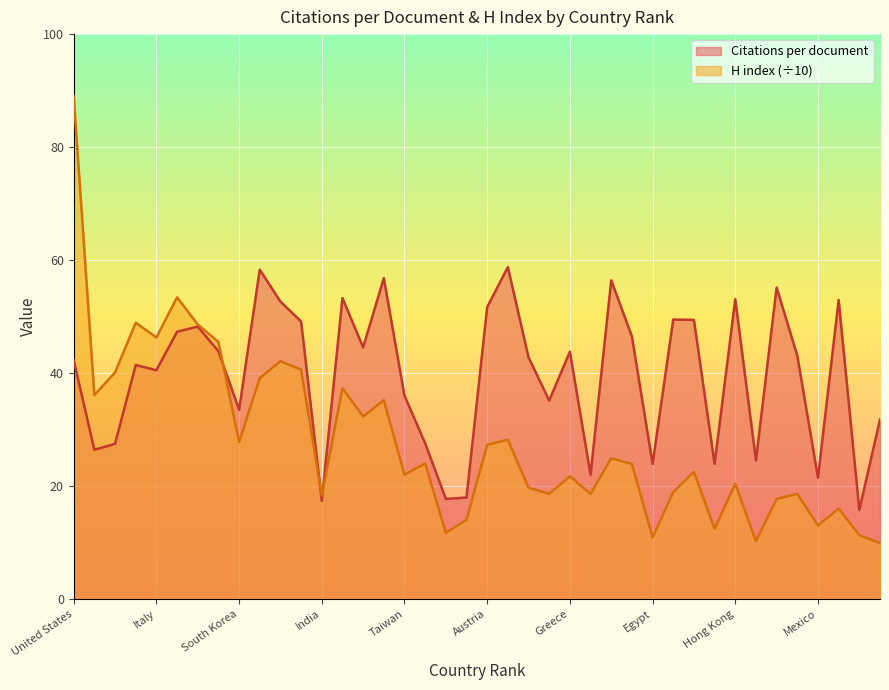

What is the difference between the second highest and second lowest values in the H index (normalized) series?

43.2